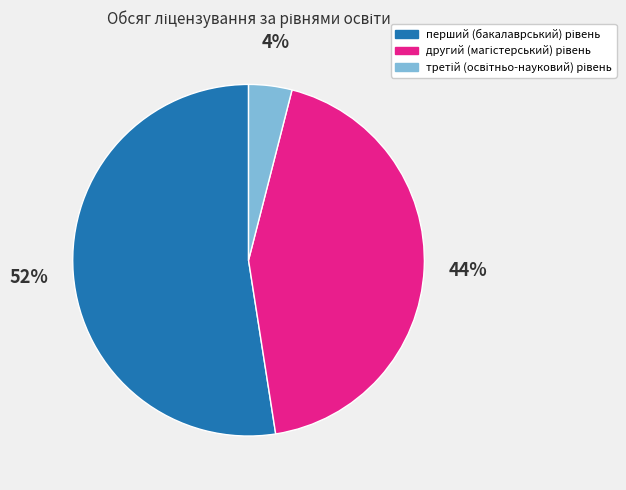

To the nearest percent, what is the average slice percentage?

33%